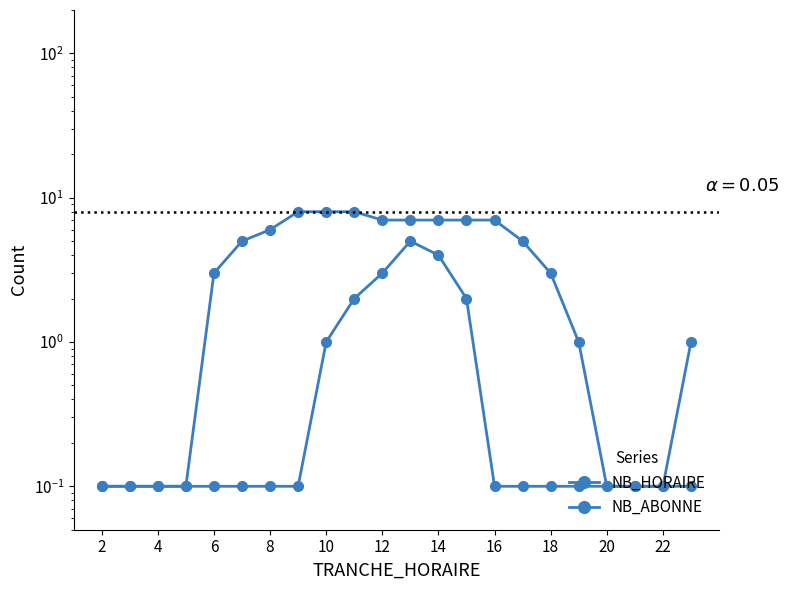

At which label is NB_ABONNE closest to 4?

6